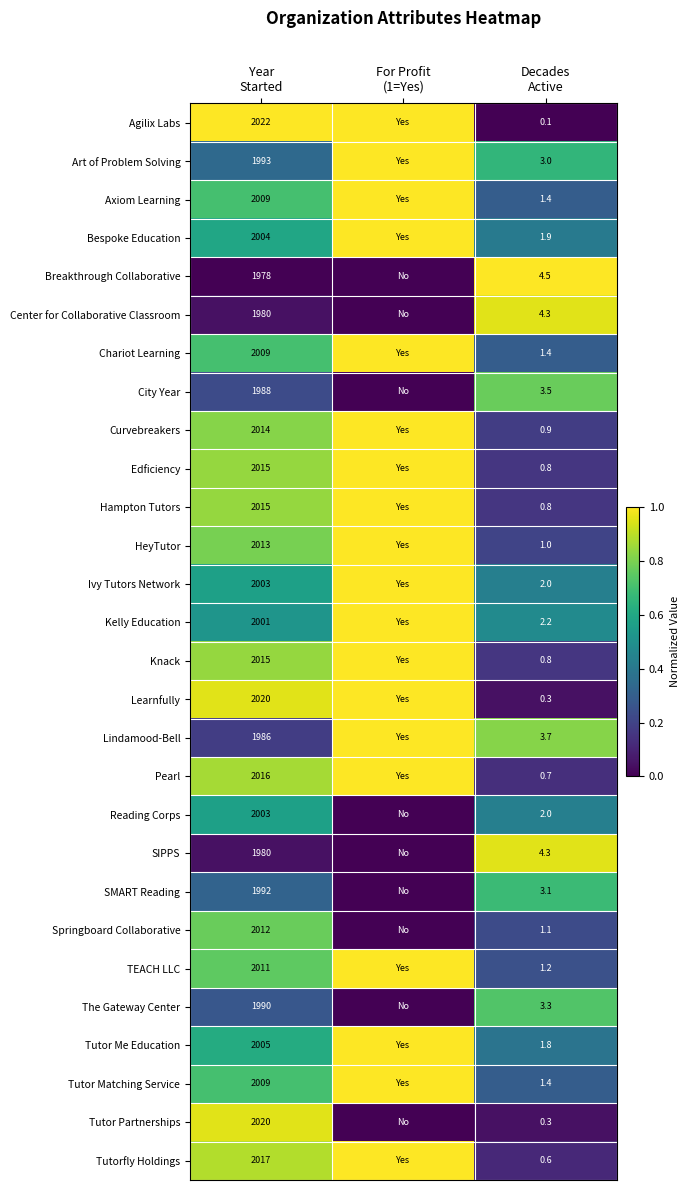

At which category does the chart reach its peak across all series?

Year
Started